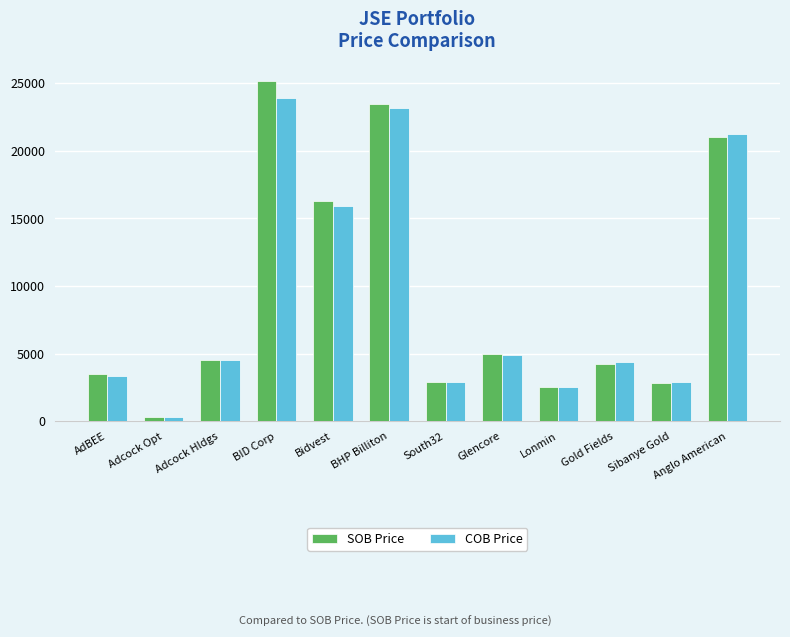

What is the label of the 2nd bar from the right?

Sibanye Gold